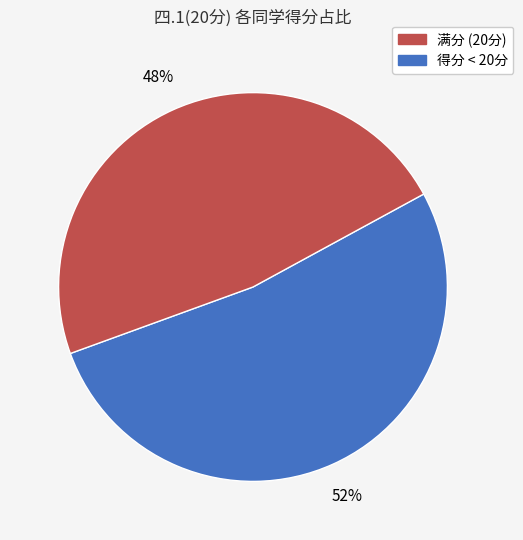

To the nearest percent, what is the average slice percentage?

50%